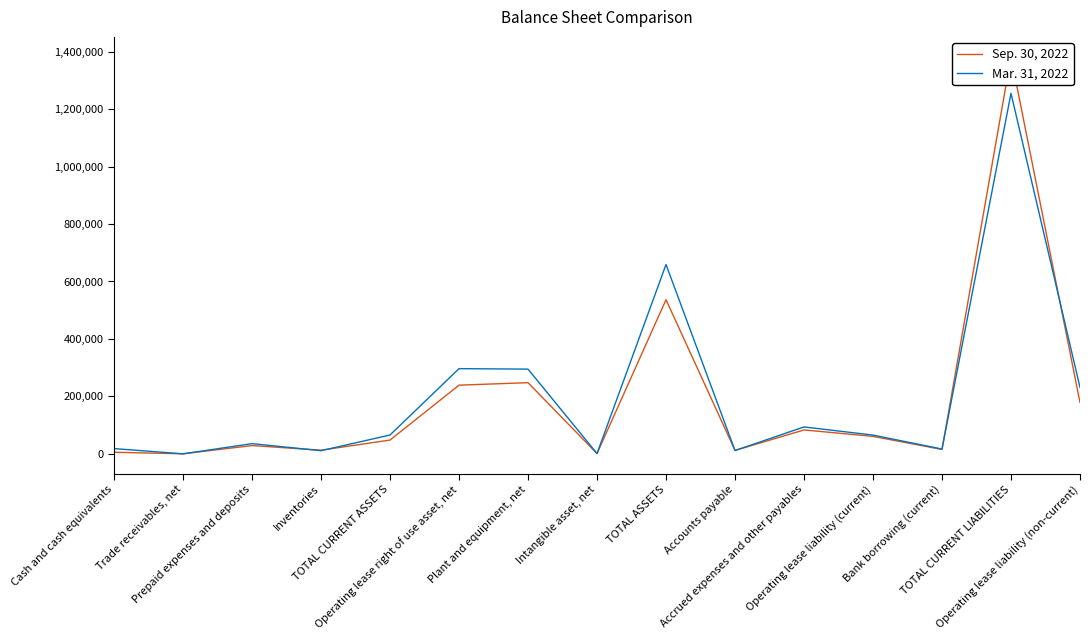

Reading right to left, transcribe all the data shown in this chart.

Sep. 30, 2022: 179032	1382008	15483	61066	83435	12197	536619	1215	247898	239265	48241	12991	29045	398	5807
Mar. 31, 2022: 231556	1254622	16936	65552	93901	11811	659004	1418	295023	296760	65803	11198	35773	271	18561